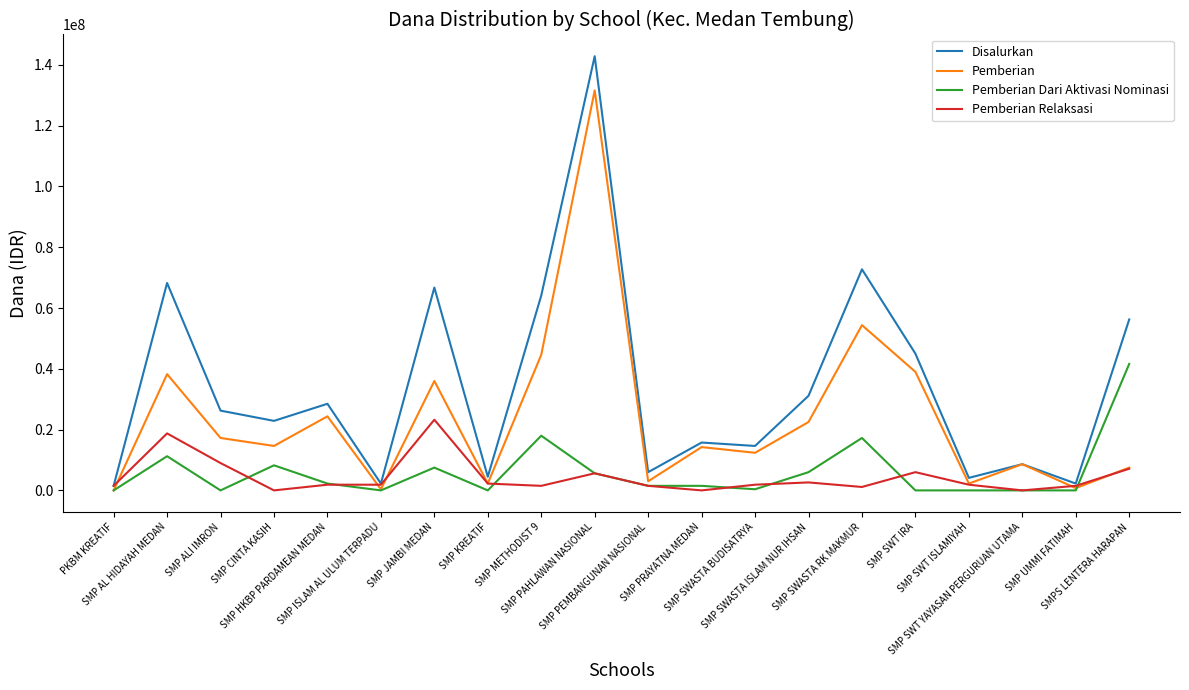

What is the difference between the Disalurkan values at SMP PAHLAWAN NASIONAL and SMP PRAYATNA MEDAN?

127125000